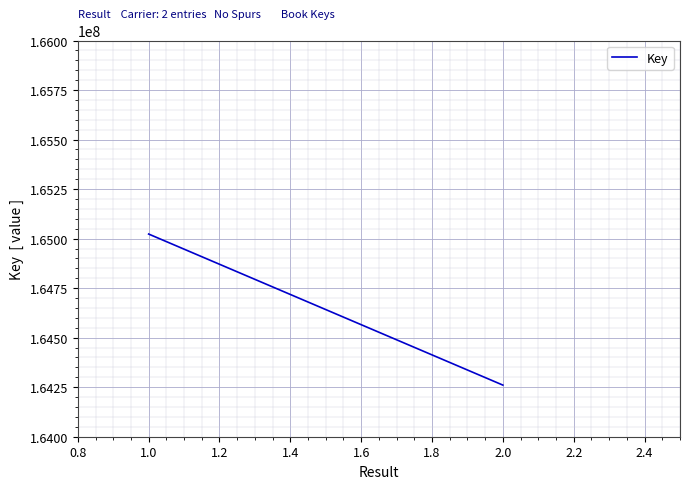

True or false: the data has more than 1 interior local peaks.

False